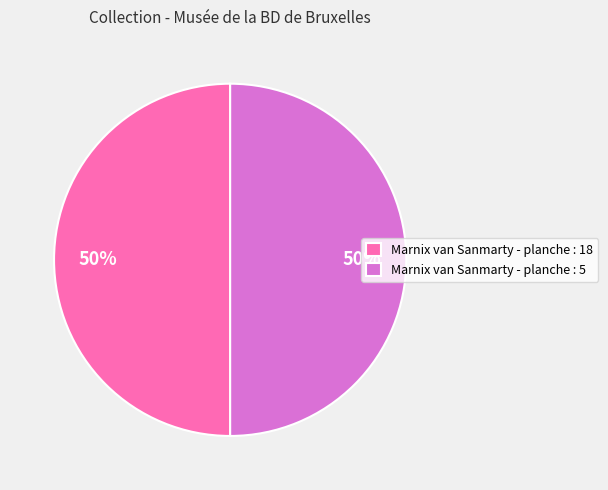

Approximately how many times larger is the value at Marnix van Sanmarty - planche : 5 compared to Marnix van Sanmarty - planche : 18?

1.0